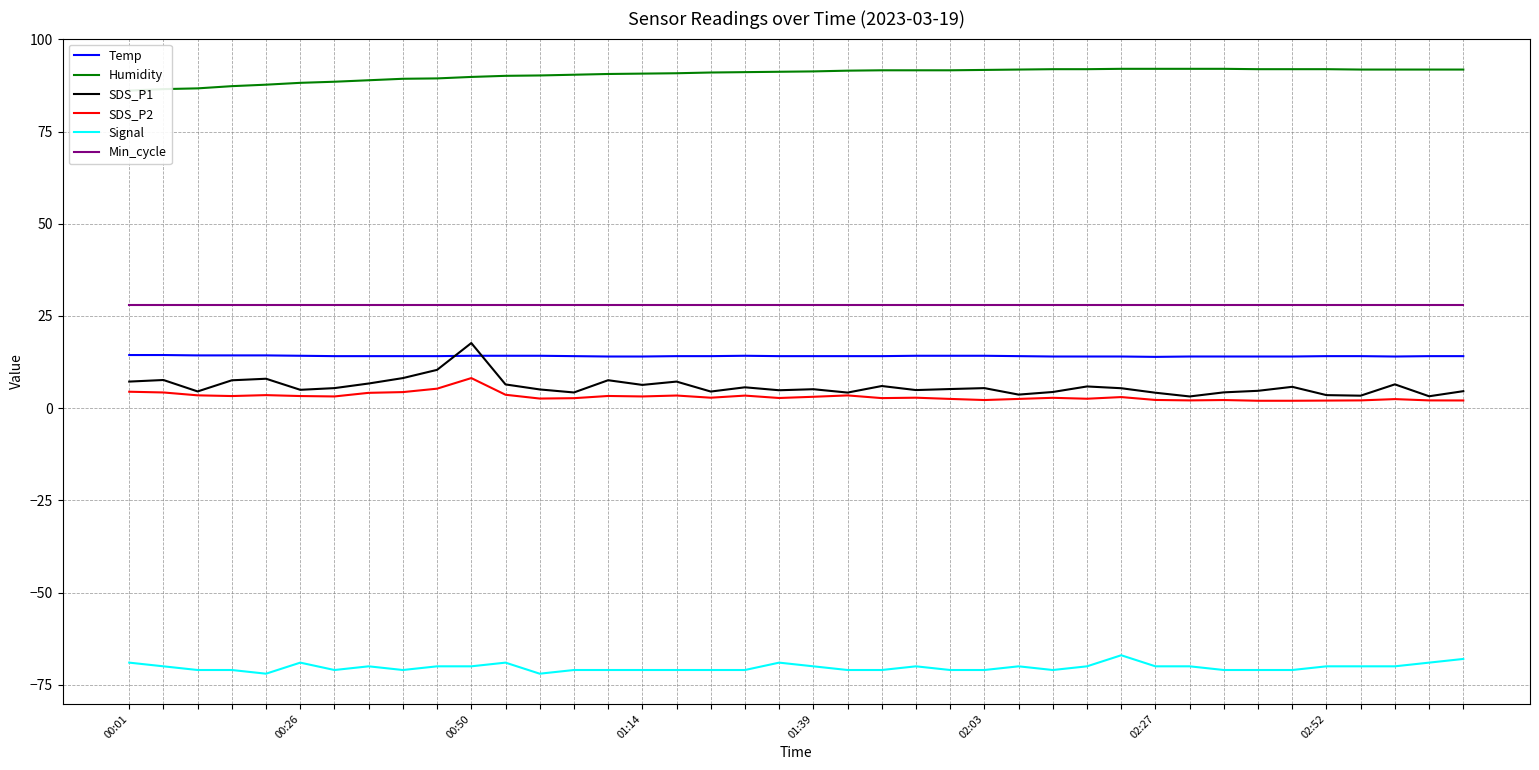

True or false: SDS_P1 and Signal cross at least once.

False